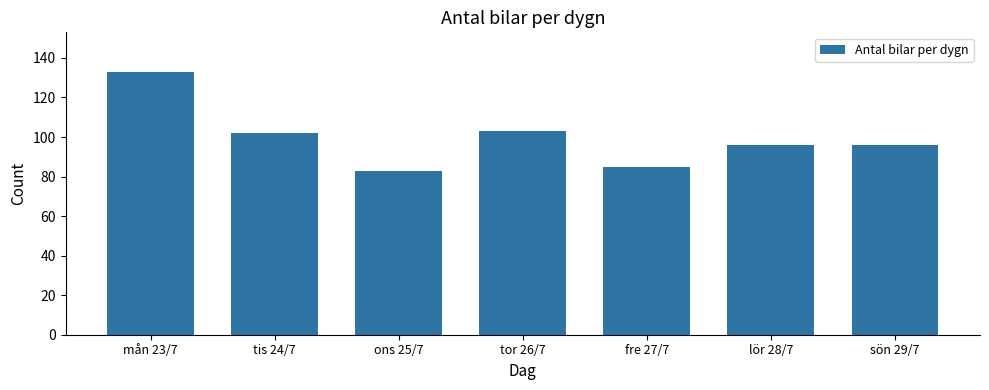

What is the label of the 6th bar from the left?

lör 28/7